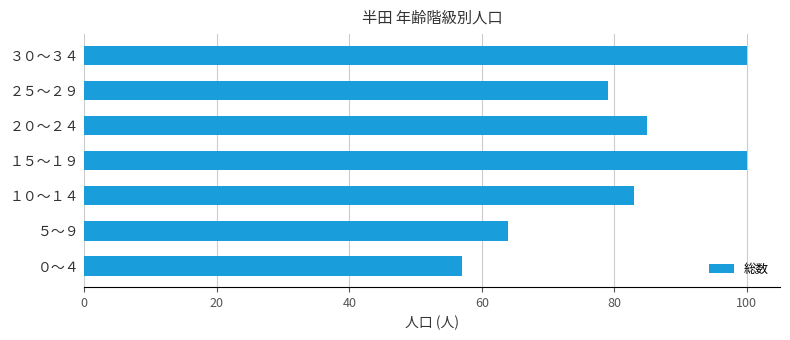

What is the approximate value at ５～９?

64